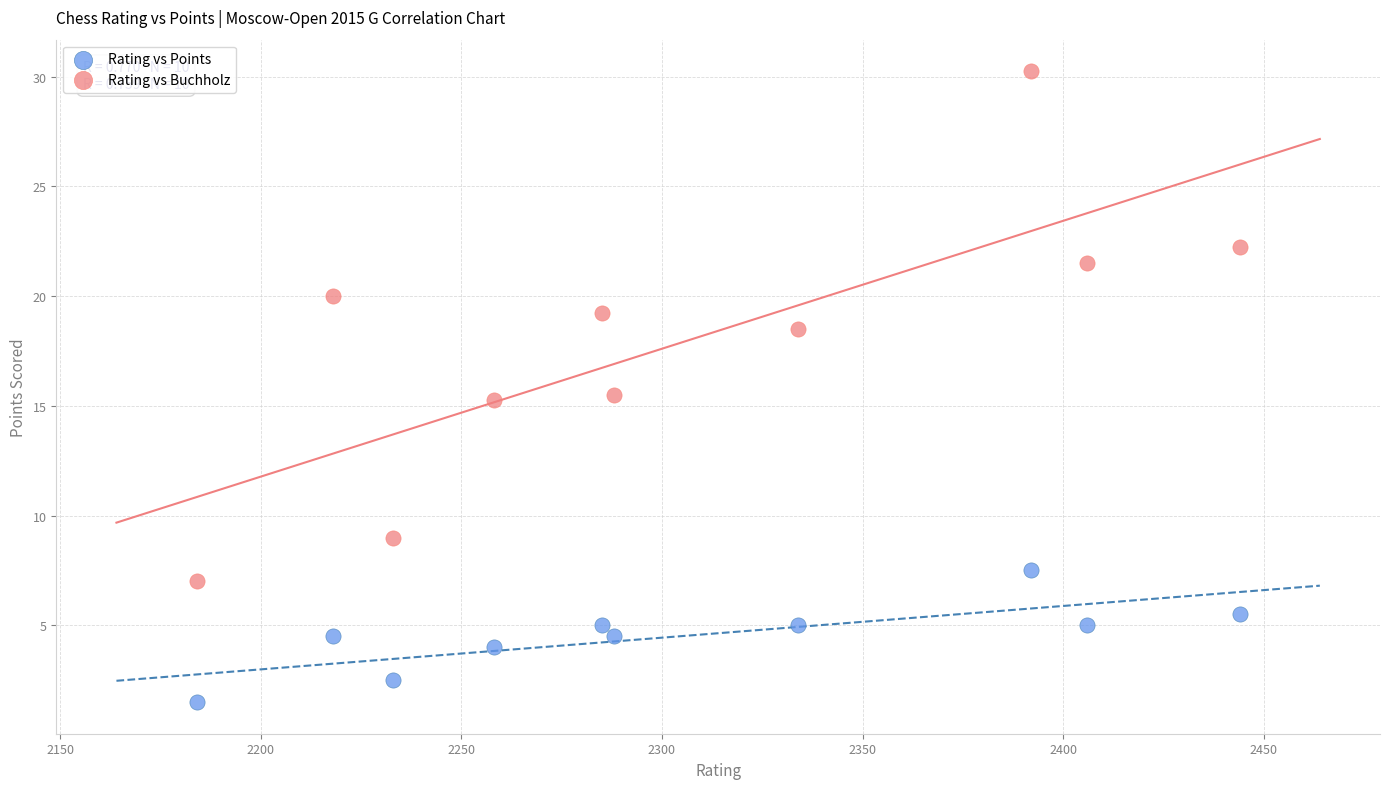

Which series has the largest Y range (max minus min)?

Rating vs Buchholz